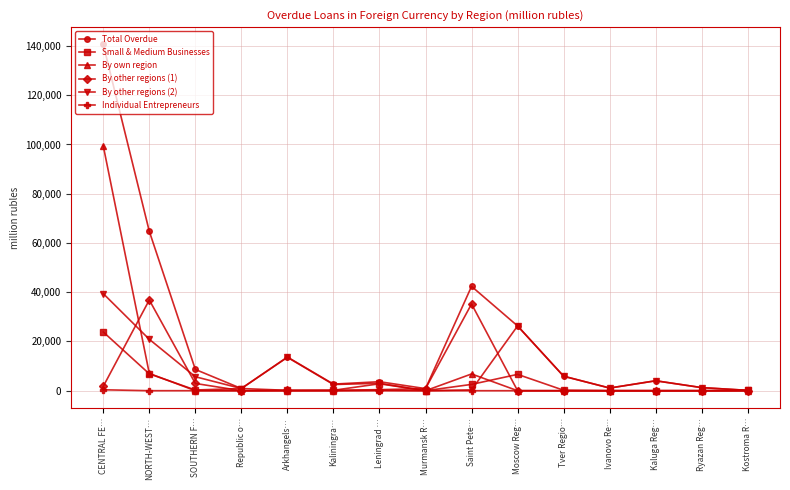

What is the sum of all By own region values?

113486